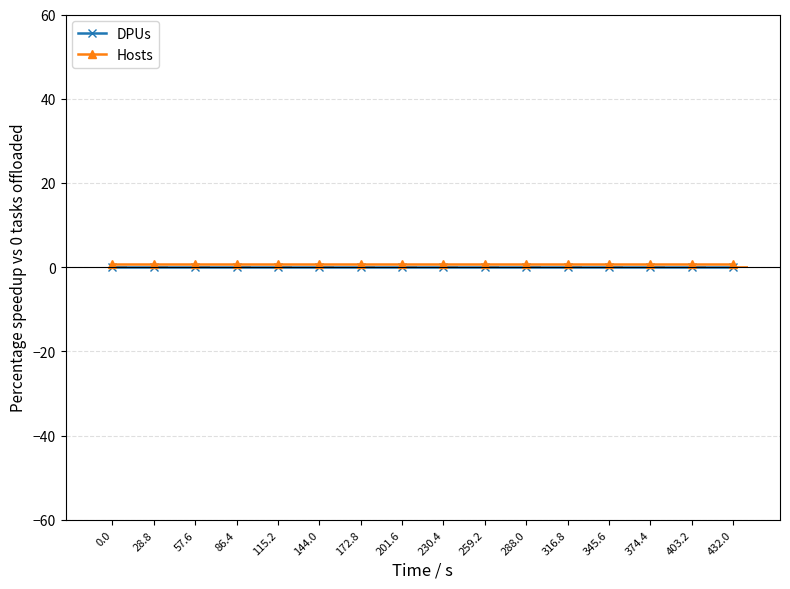

What are all the series names shown in the legend?

DPUs, Hosts